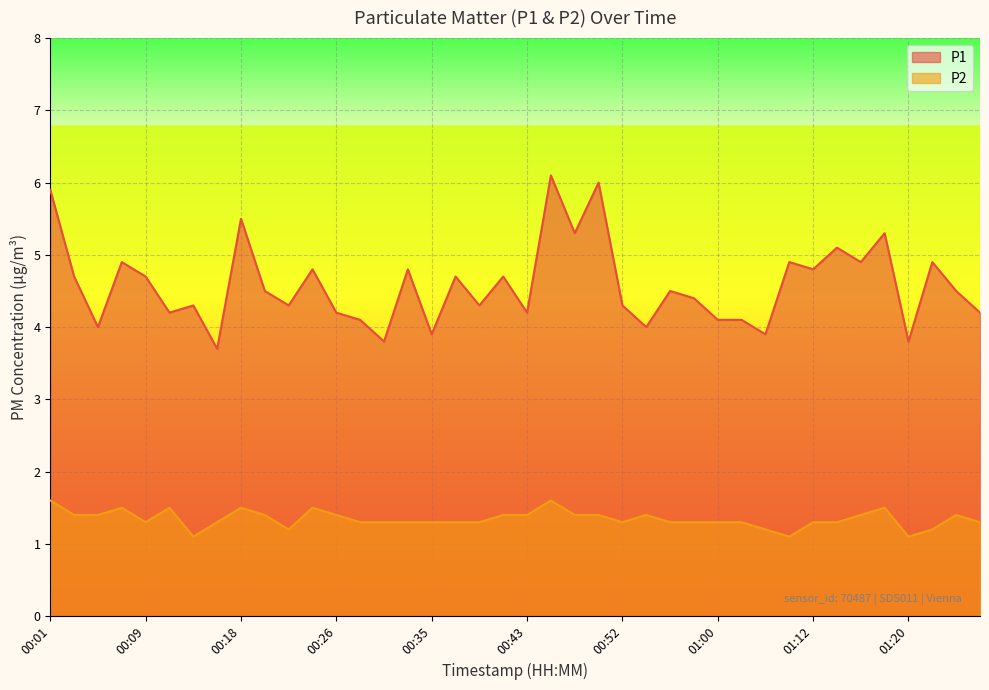

How many lines are shown in the chart?

2